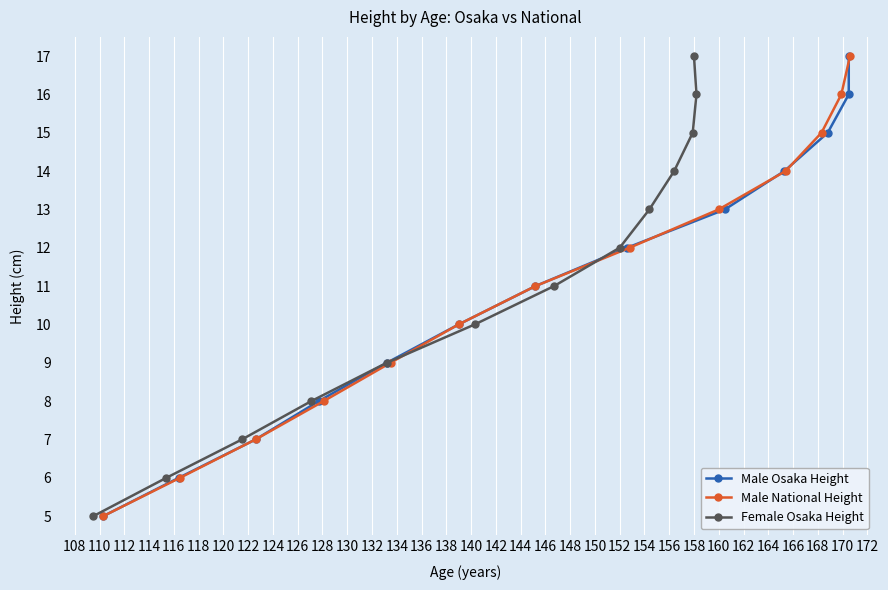

How many lines are shown in the chart?

3